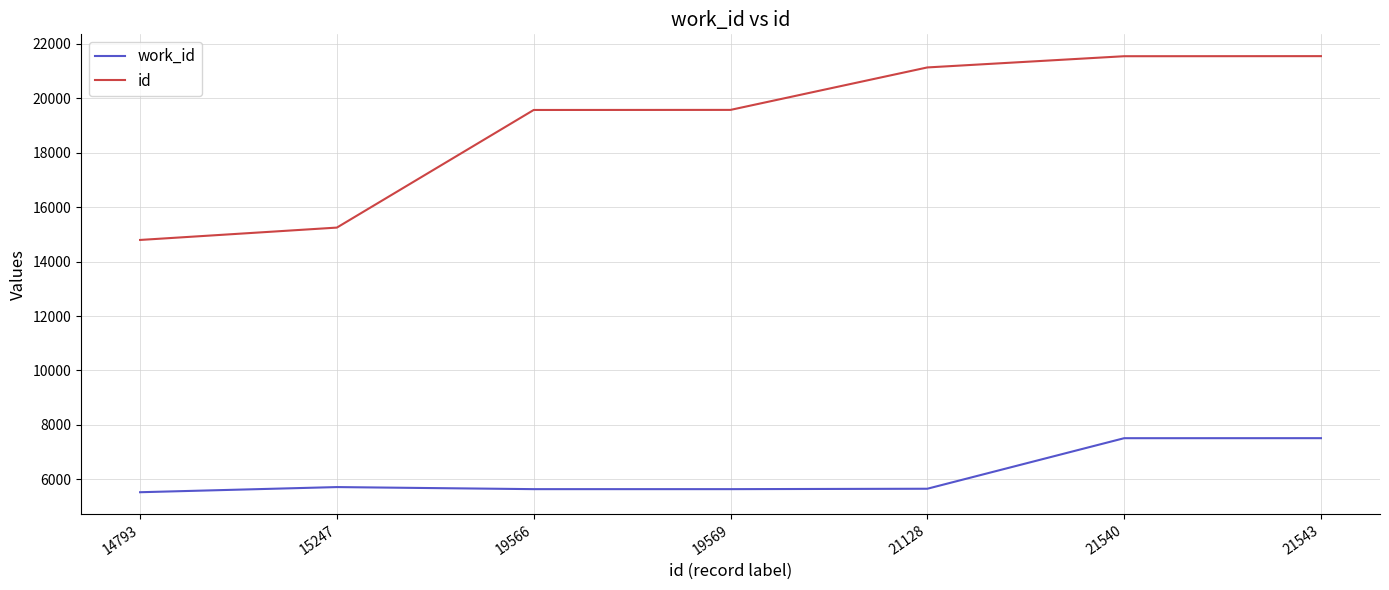

At how many categories does at least one series exceed 5854?

7